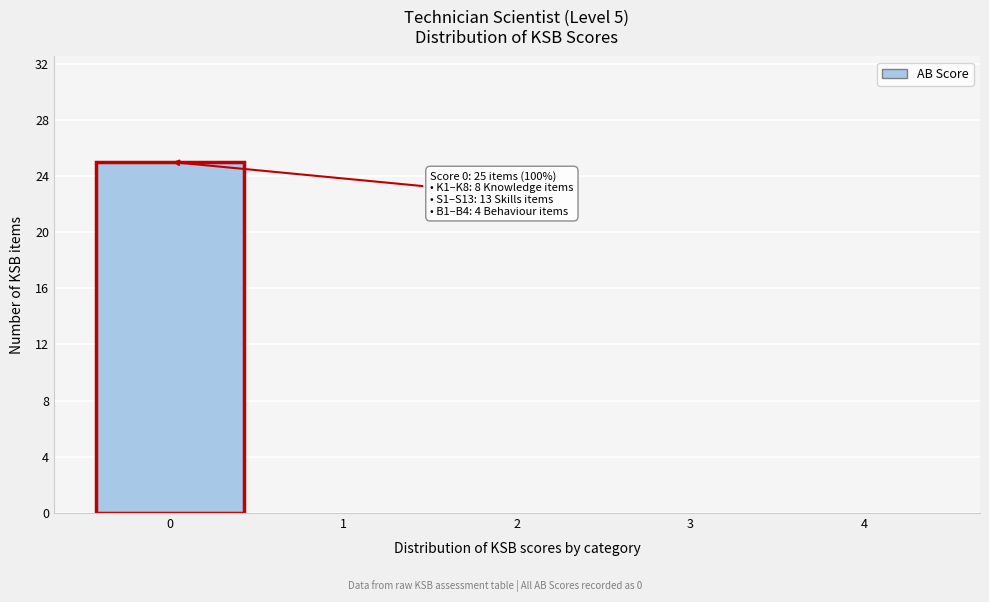

Which range on the x-axis has the tallest bar?

-0.5 to 0.5